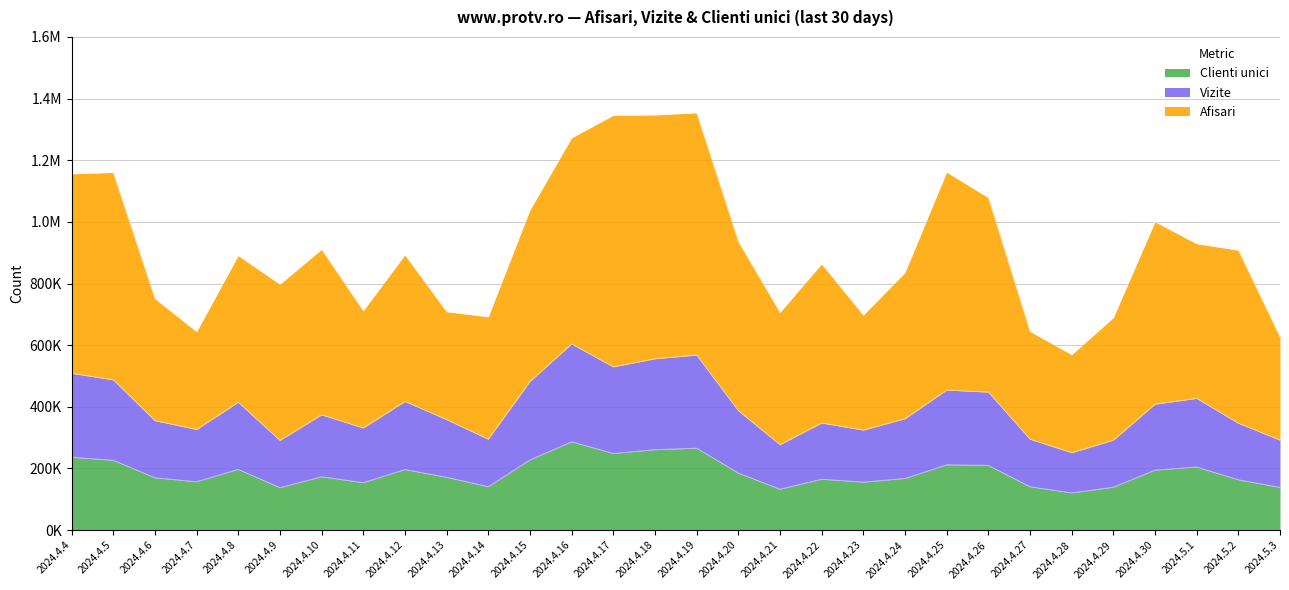

The Clienti unici series shows 356336 at 2024.4.17. True or false?

False